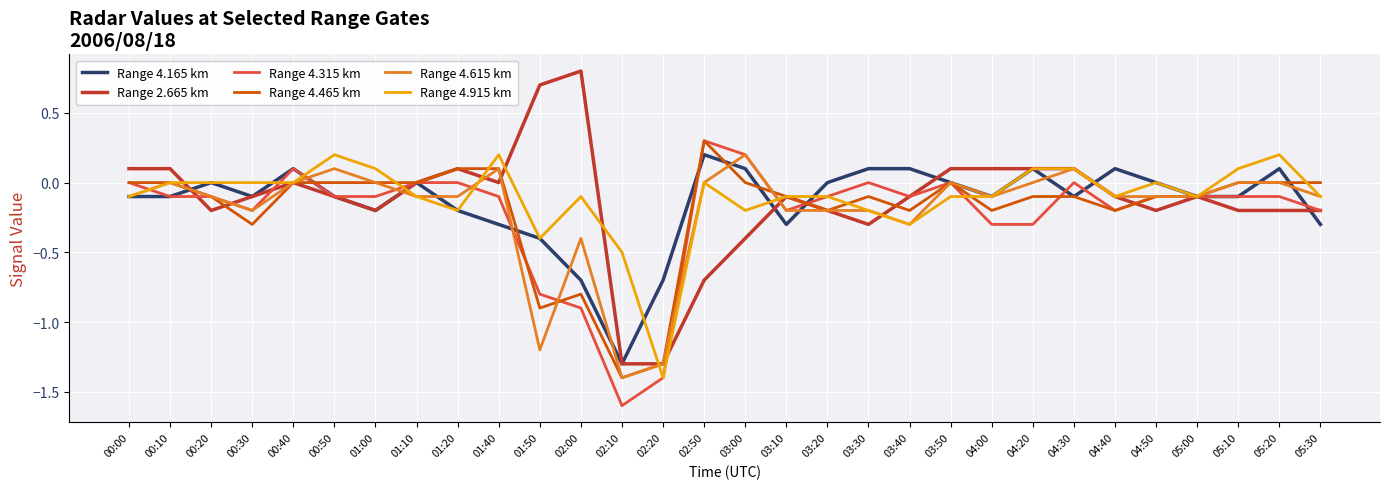

What position from the right is 02:50?

16